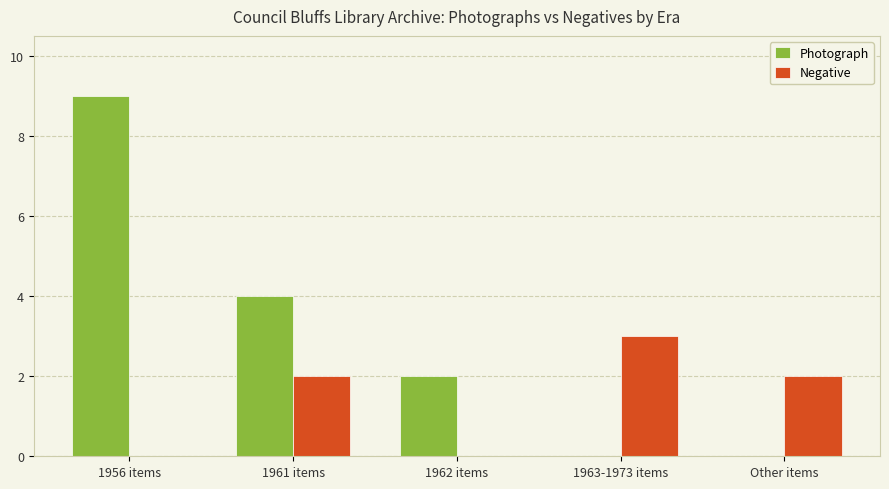

Reading left to right, list all the values displayed in this chart.

Photograph: 1956 items=9	1961 items=4	1962 items=2	1963-1973 items=0	Other items=0
Negative: 1956 items=0	1961 items=2	1962 items=0	1963-1973 items=3	Other items=2